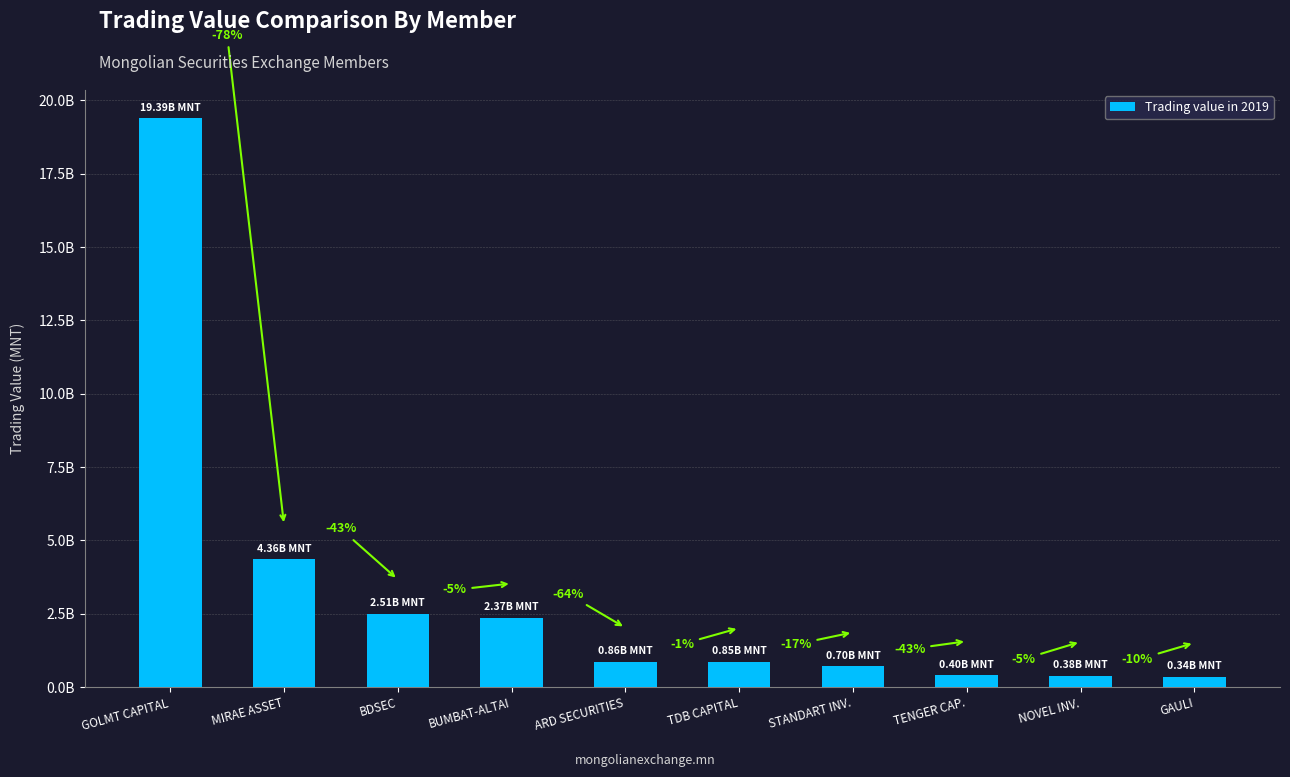

How many distinct data groups are displayed?

1